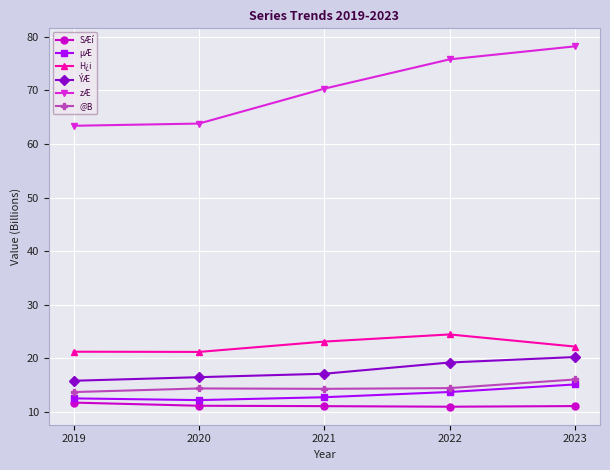

How many lines are shown in the chart?

6